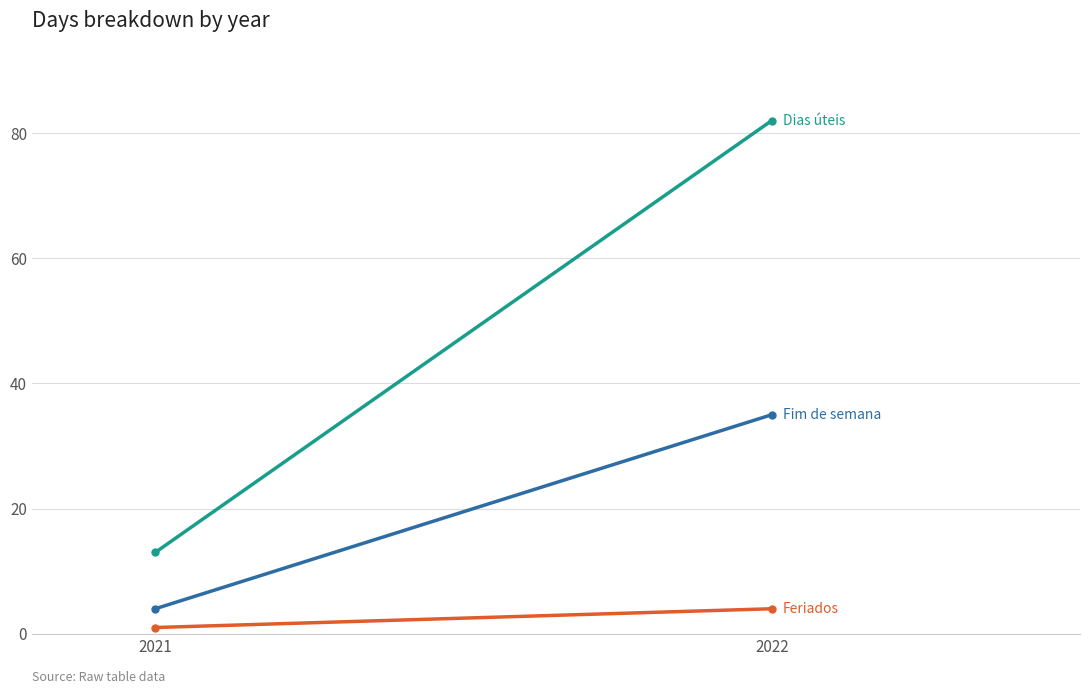

Count the Fim de semana values in the range 4 to 35.

2